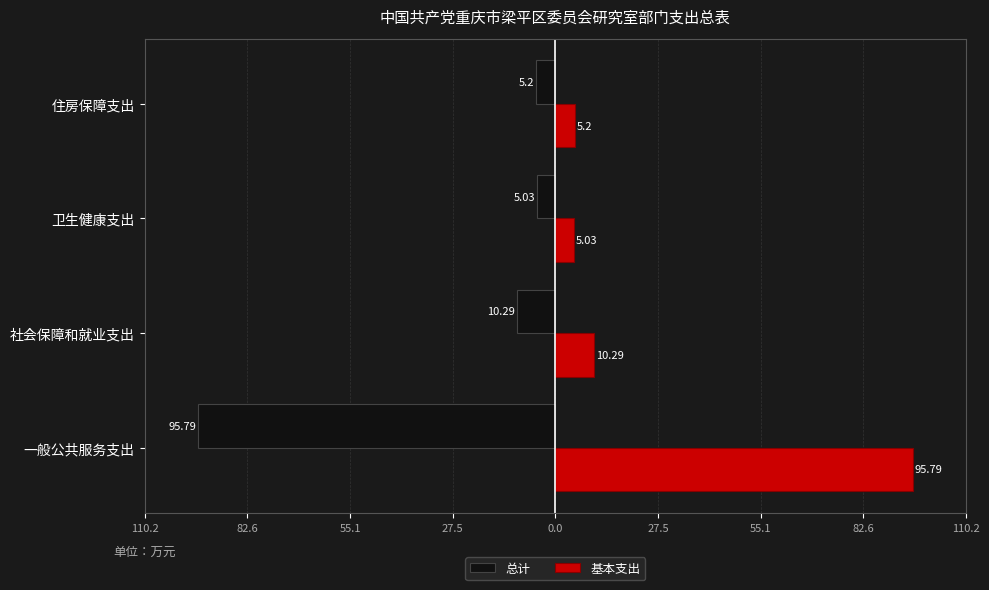

What is the value of the 基本支出 bar at the 4th from the left?

5.2